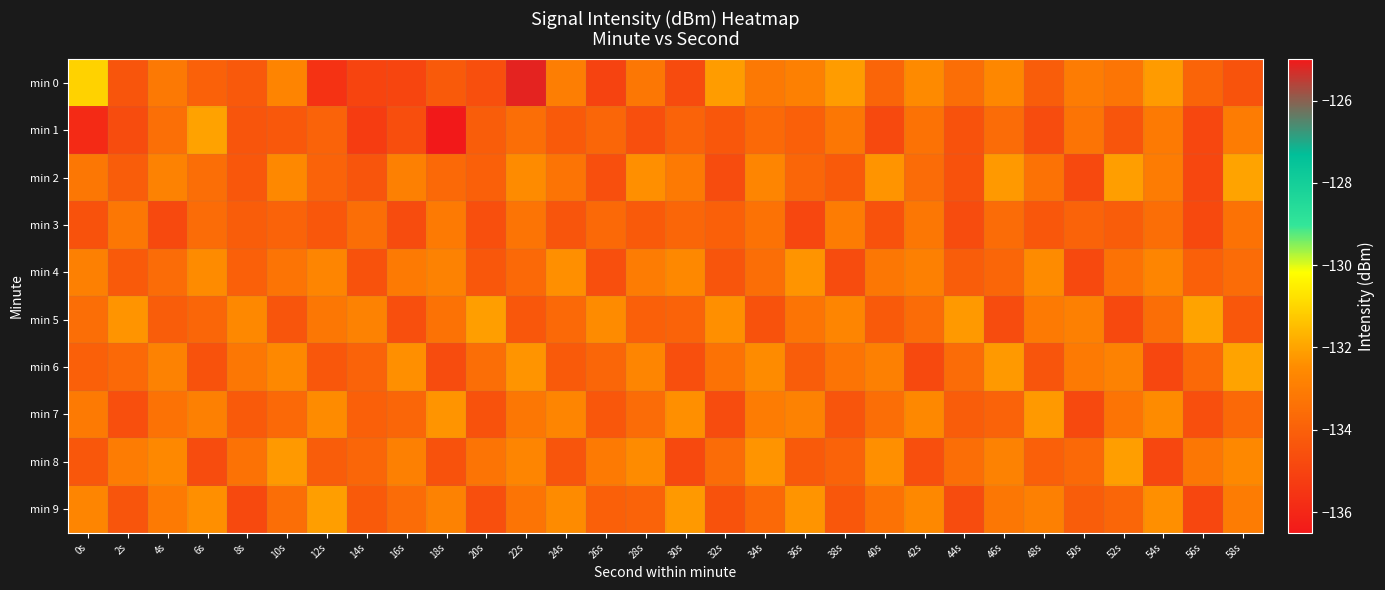

Which has a higher value, 18s or 30s?

18s